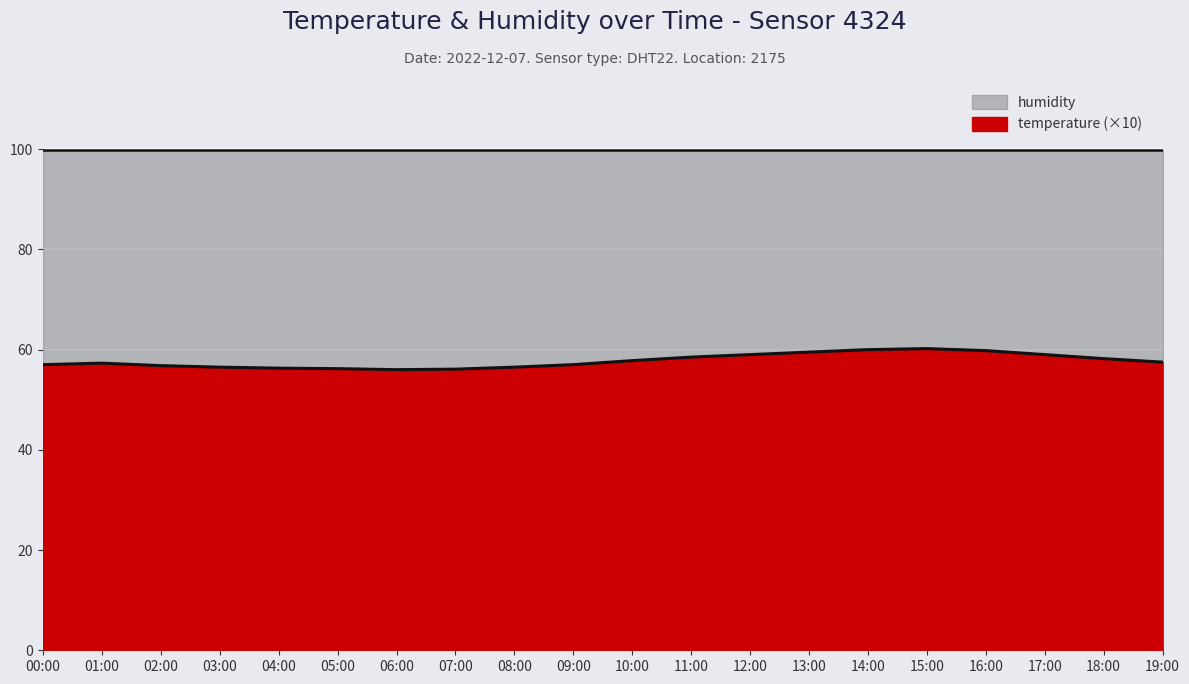

At which label is the value closest to 58?

10:00